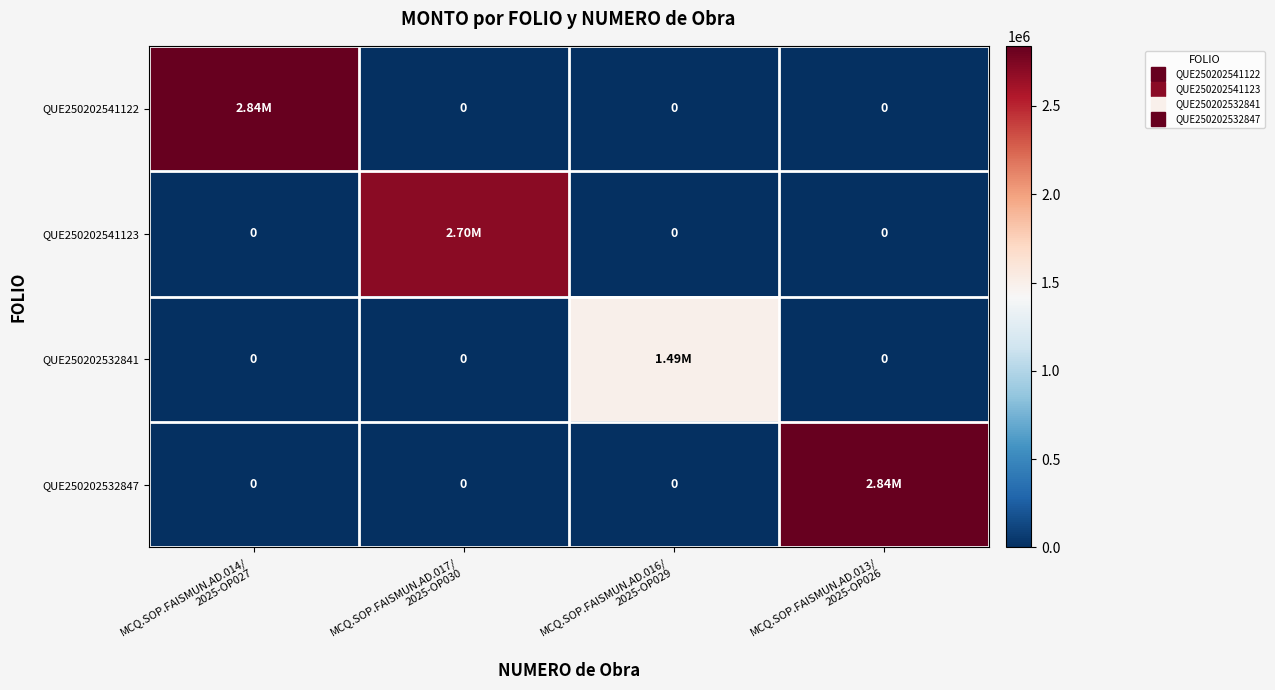

At MCQ.SOP.FAISMUN.AD.016/ 2025-OP029, list the series in order from smallest to largest.

QUE250202541122, QUE250202541123, QUE250202532847, QUE250202532841